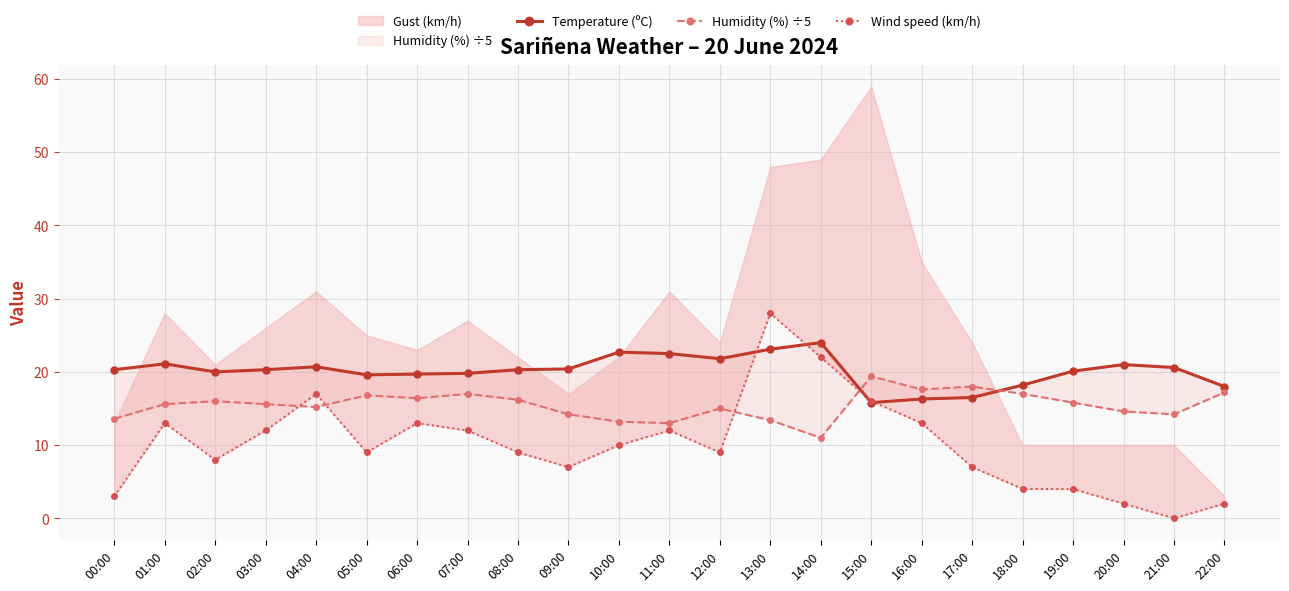

True or false: Temperature (ºC) has more than 2 points higher than both neighbors.

True